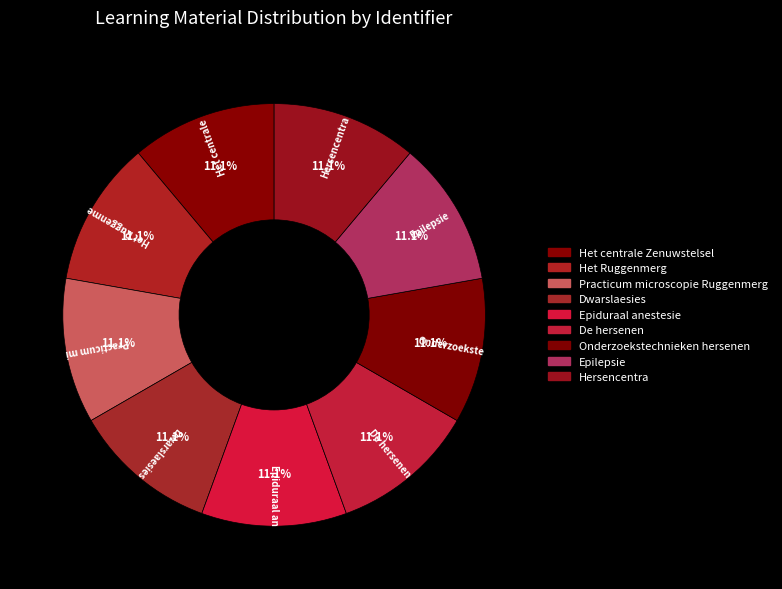

Is there any slice that represents more than half of the pie?

No